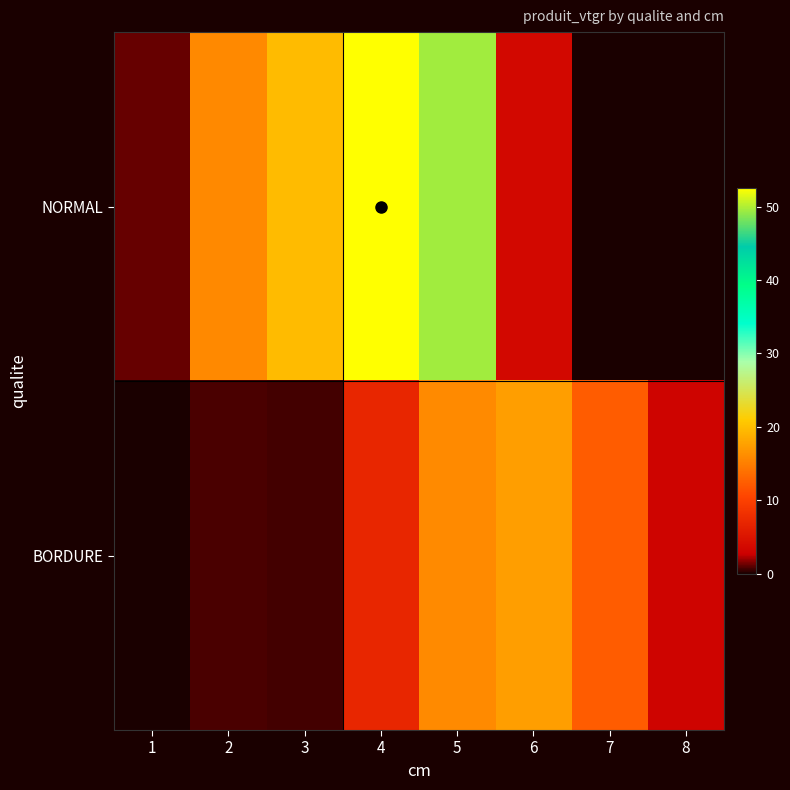

Which series changed the most between 2 and 8?

NORMAL